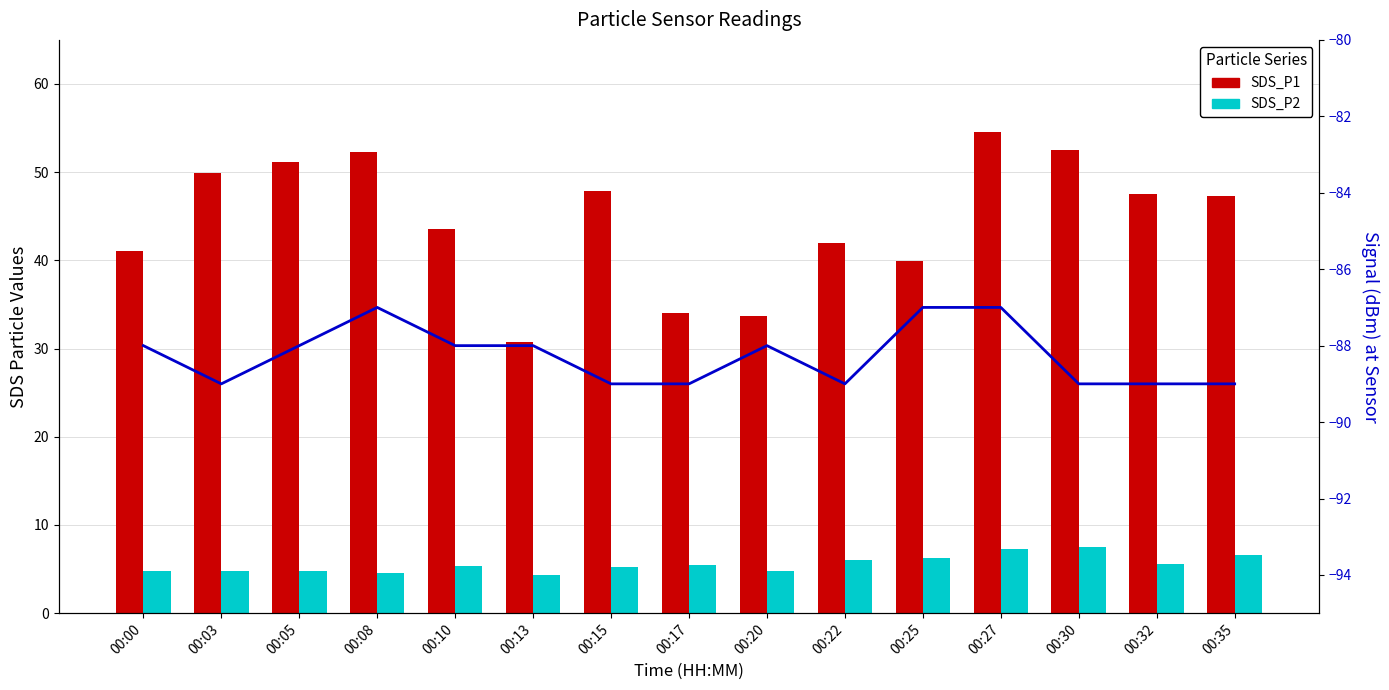

What value does the Signal series have at 00:17?

-89.0